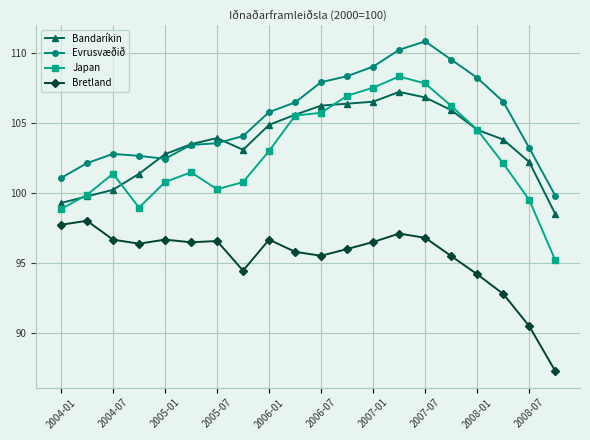

What is the value of the Bretland point at the 17th from the left?

94.2